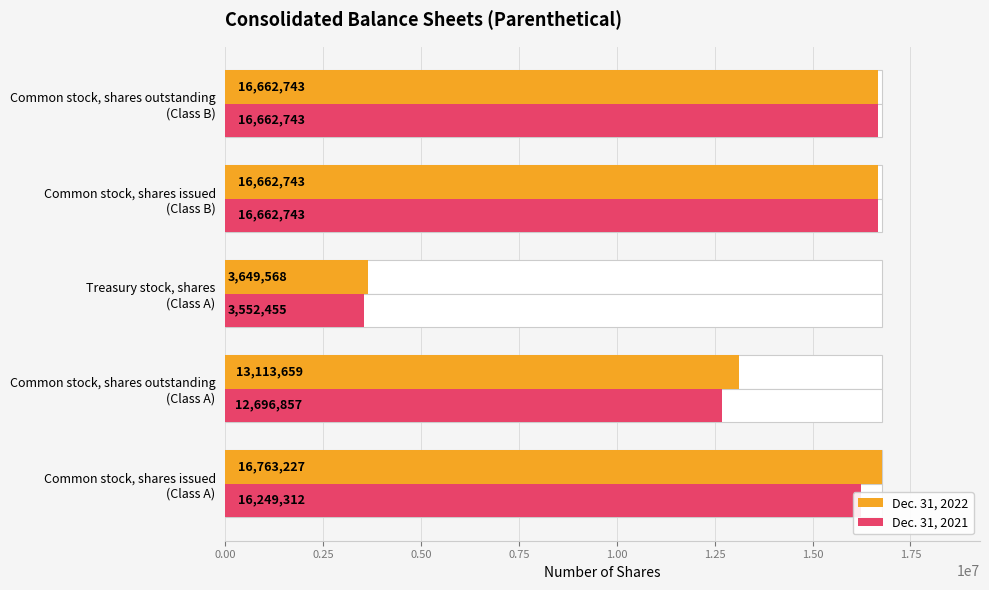

Are the bars horizontal?

Yes